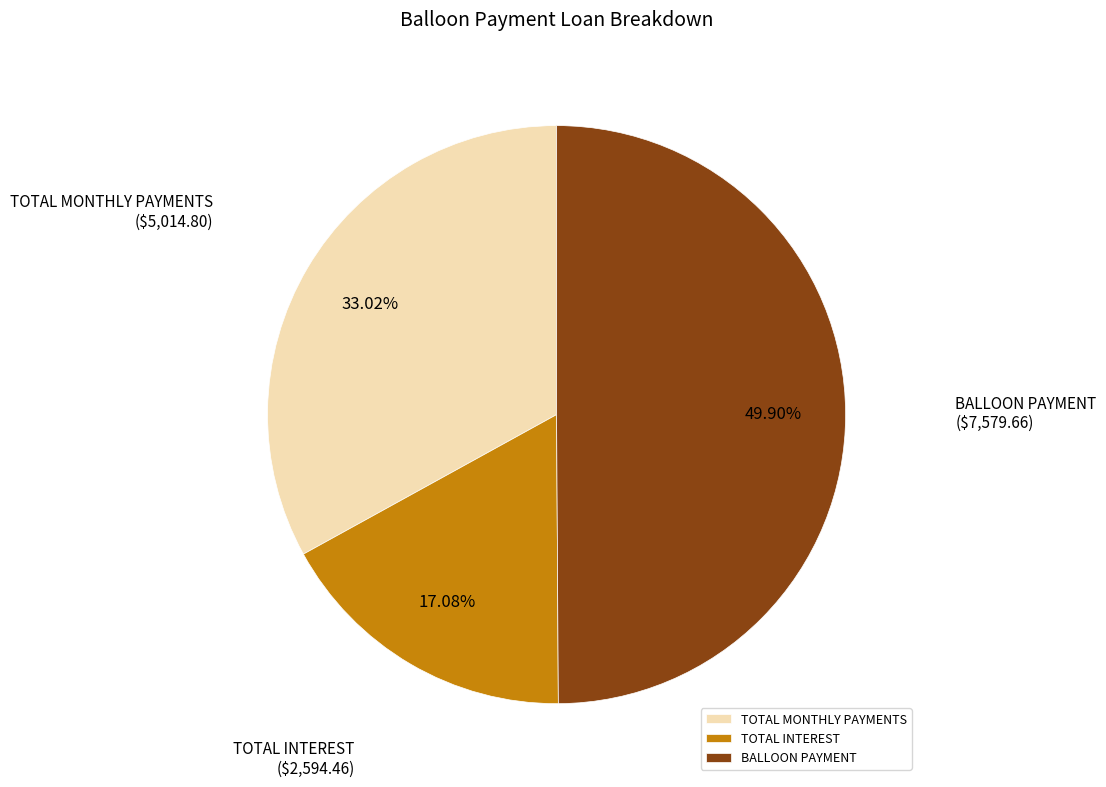

What is the largest slice in the pie chart?

BALLOON PAYMENT